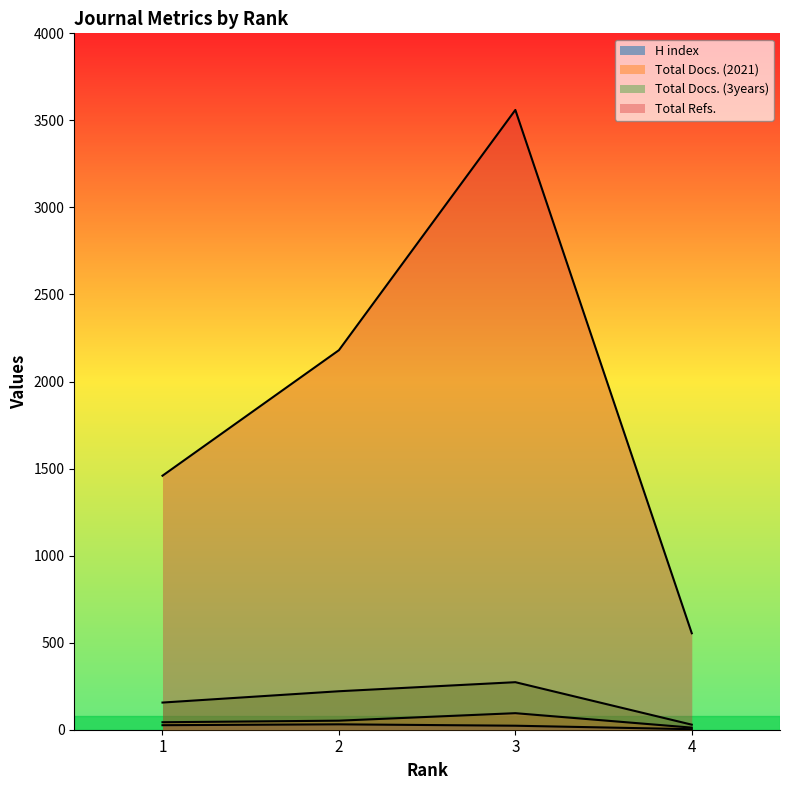

What is the spread (max minus min) of values at 4?

551